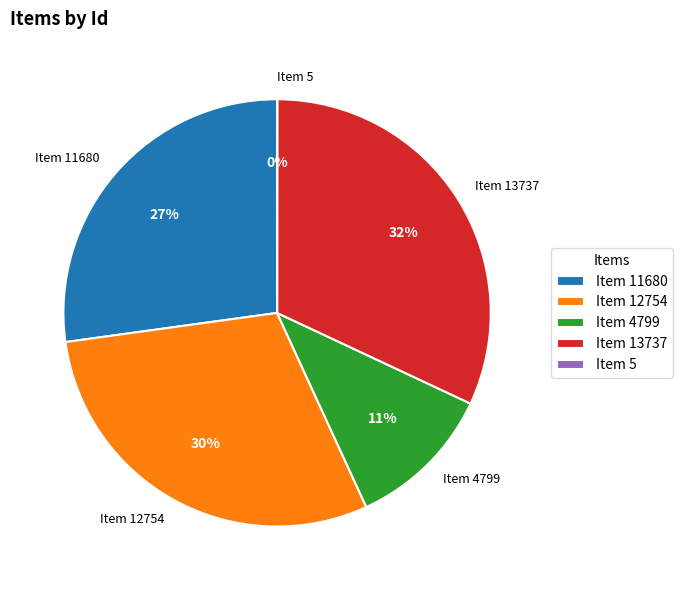

To the nearest percent, what percentage of the pie is Item 13737?

32%